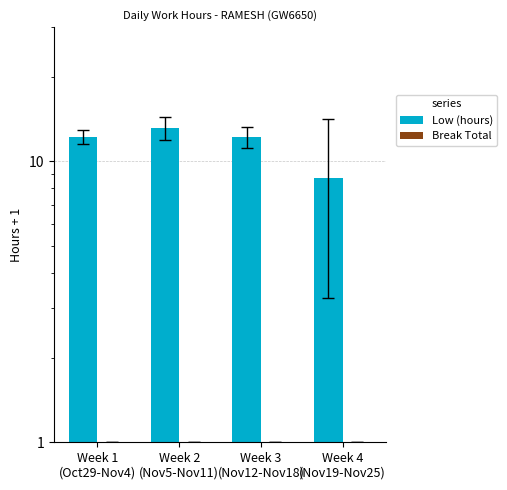

What is the difference between the maximum and minimum values in the Low (hours) series?

4.4